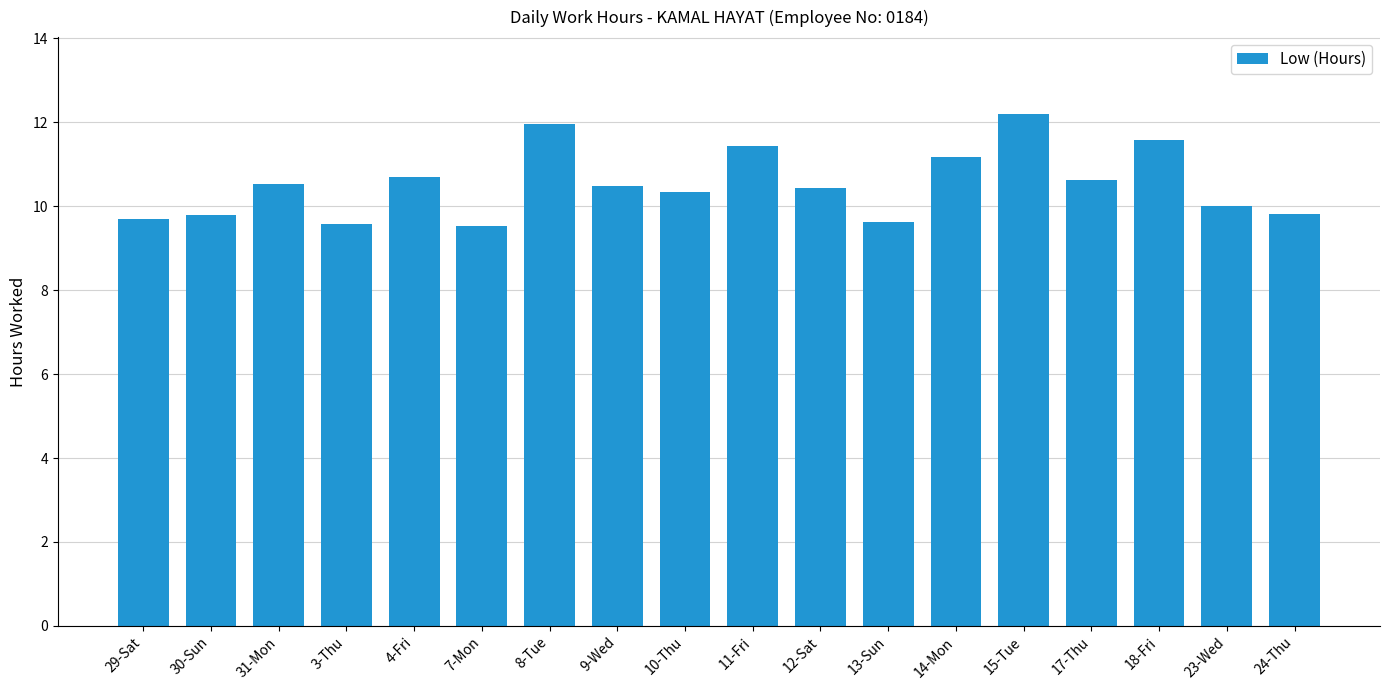

Which has a higher value, 4-Fri or 8-Tue?

8-Tue